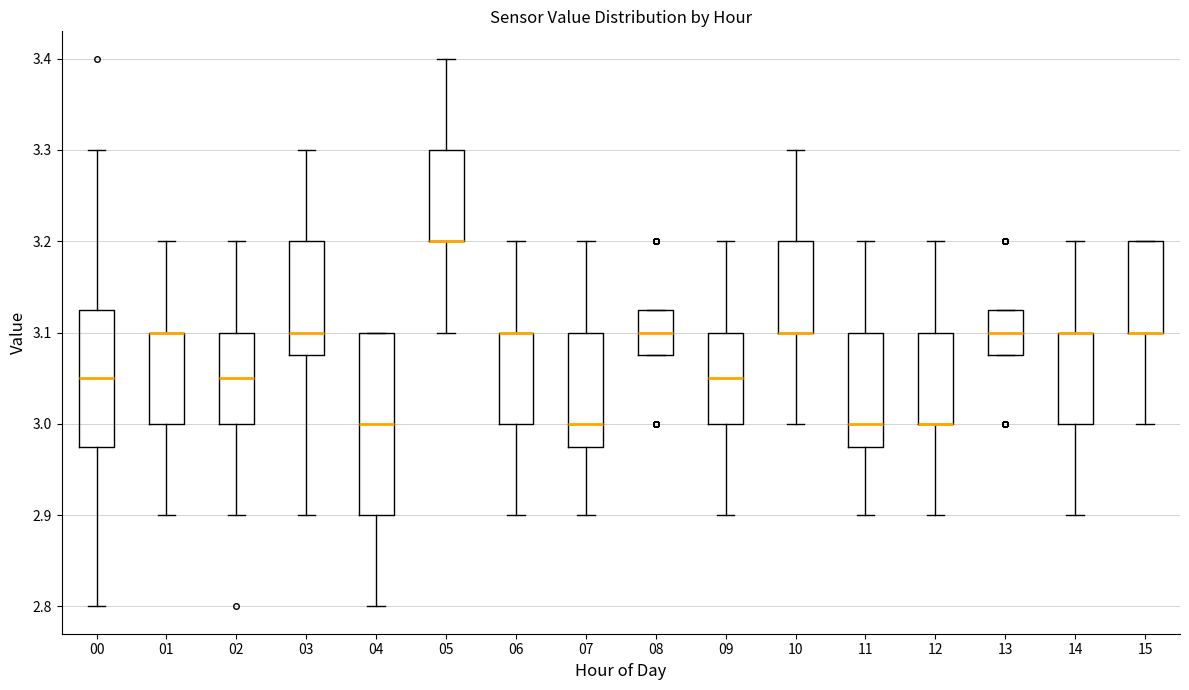

Which box is the tallest, from its lower edge to its upper edge?

04